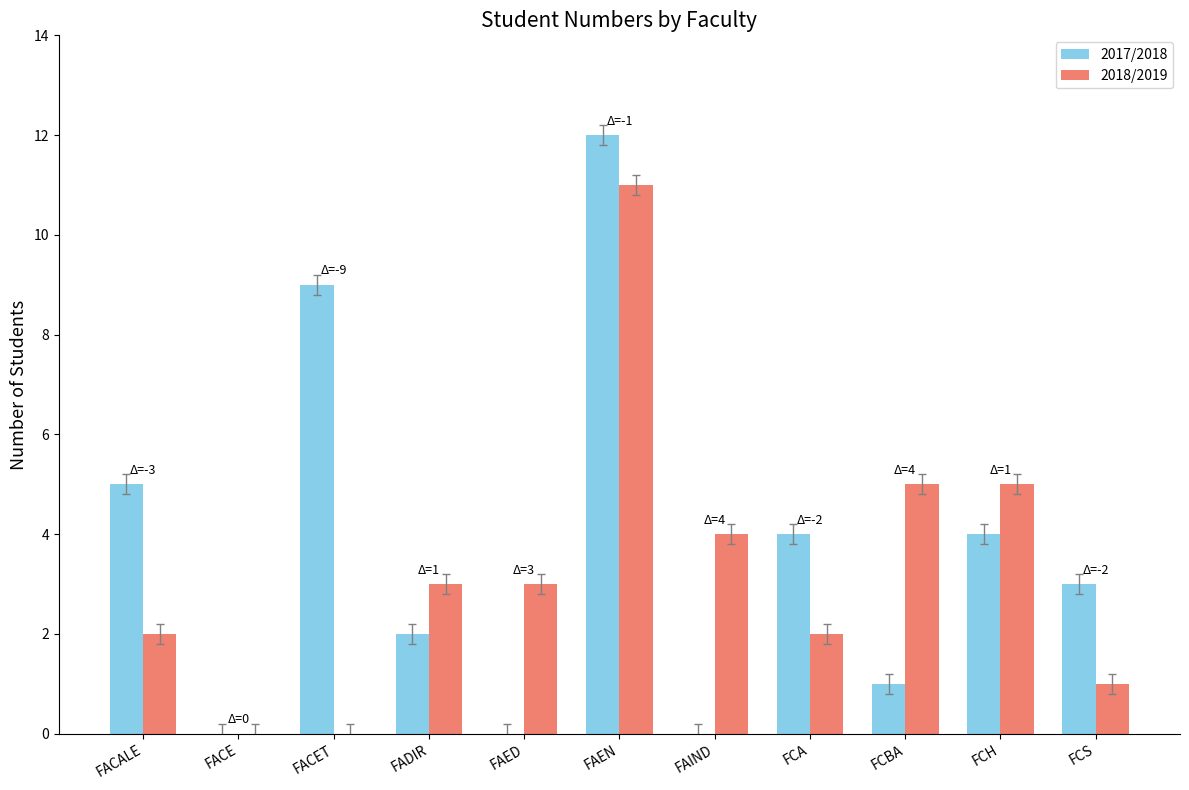

What is the sum of the 2017/2018 values at FADIR and FAEN?

14